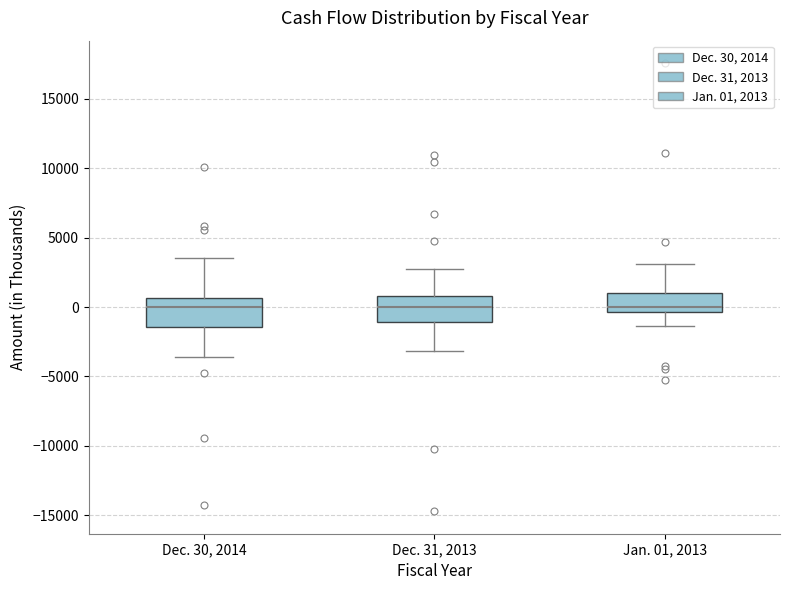

Reading left to right, transcribe this box plot: for each box, give where its median line is, the range the box spans, and where its two whiskers end, as read against the y-axis. The values are not printed on the chart, so give them approximately, as read against the axis.

Dec. 30, 2014: median 0, box -1500 to 500, whiskers -3500 to 3500
Dec. 31, 2013: median 0, box -1000 to 1000, whiskers -3000 to 3000
Jan. 01, 2013: median 0, box -500 to 1000, whiskers -1500 to 3000